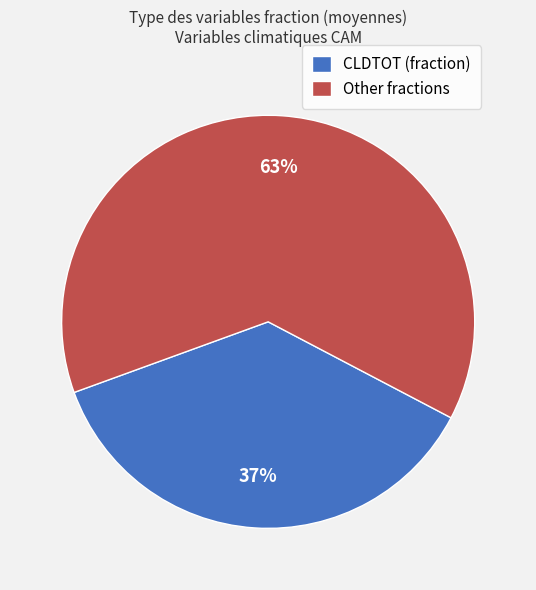

The CLDTOT (fraction) slice represents 29% of the pie. True or false?

False